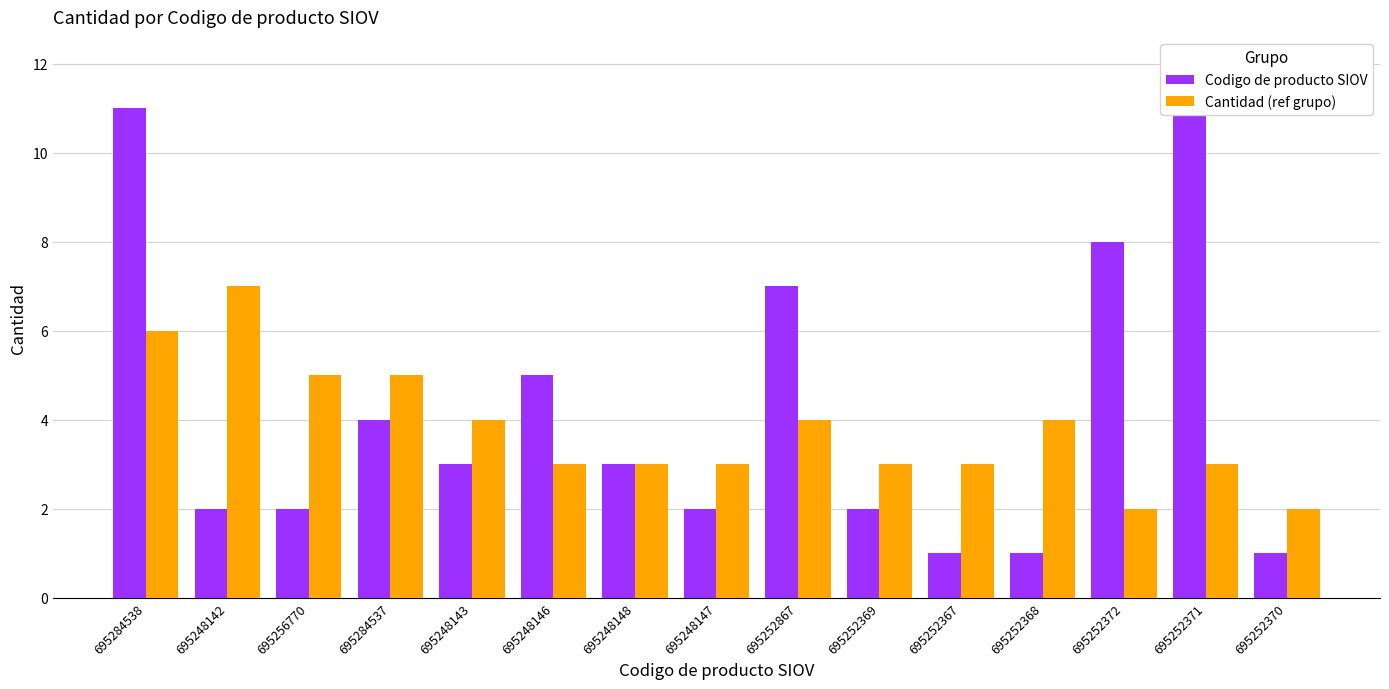

What are all the series names shown in the legend?

Codigo de producto SIOV, Cantidad (ref grupo)